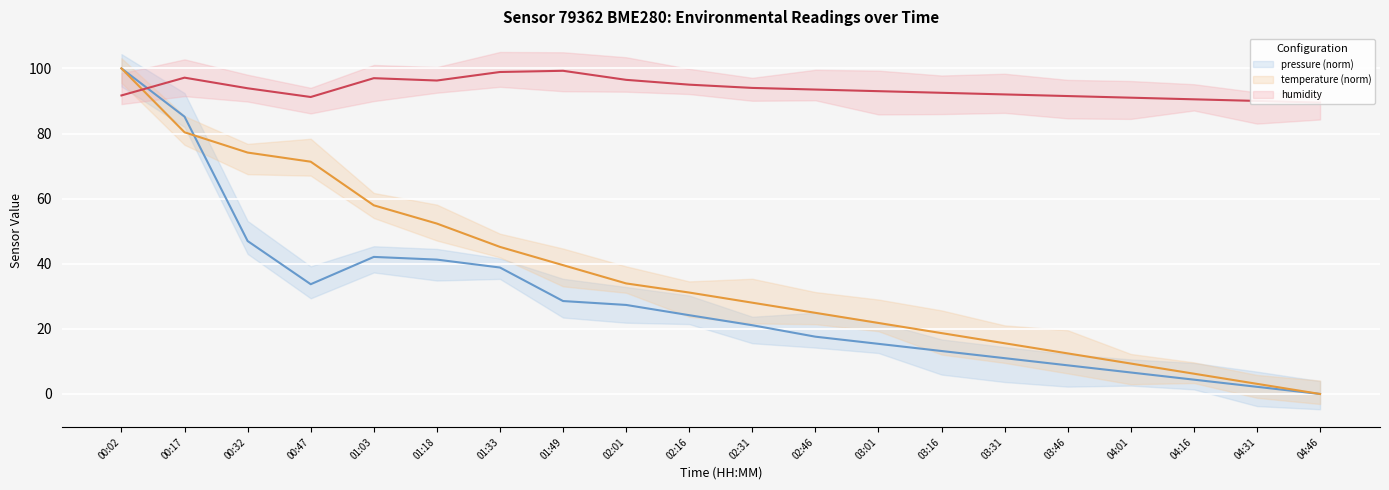

In humidity, how many points are lower than both neighbors (excluding endpoints)?

2